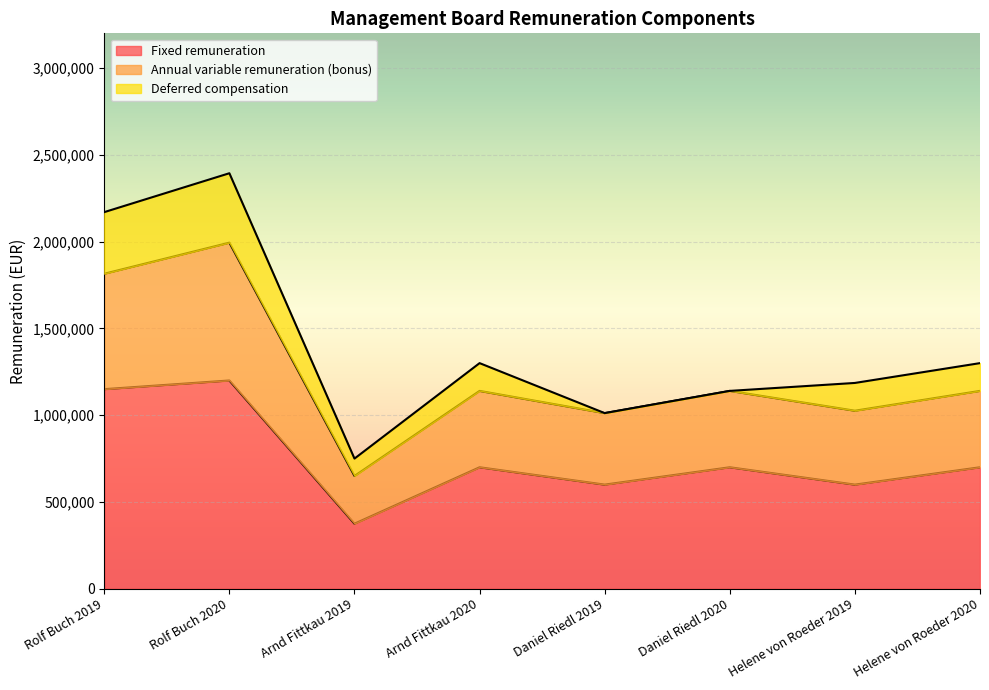

The value of Fixed remuneration at Rolf Buch 2019 is 1150000. True or false?

True